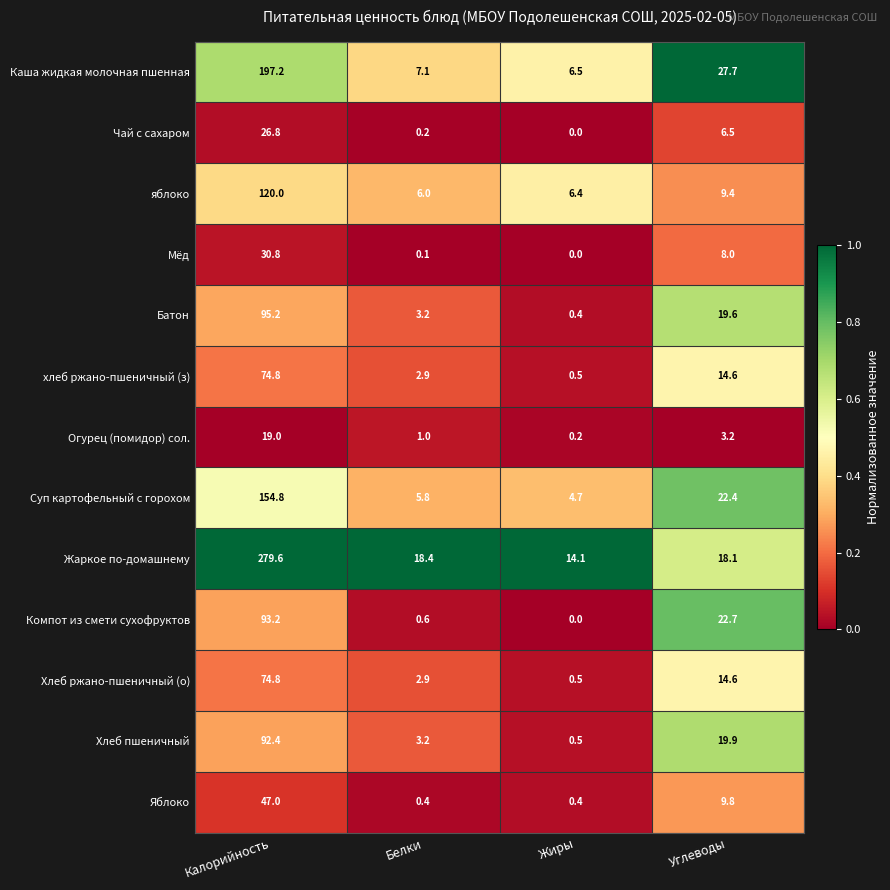

Which series has the largest total across all categories?

Жаркое по-домашнему